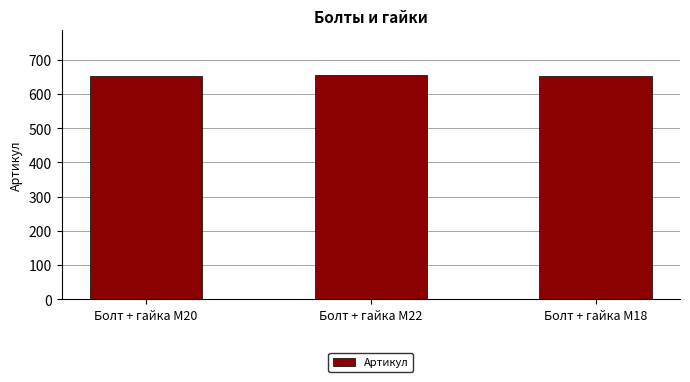

Is it true that the value at Болт + гайка M18 is 653?

True